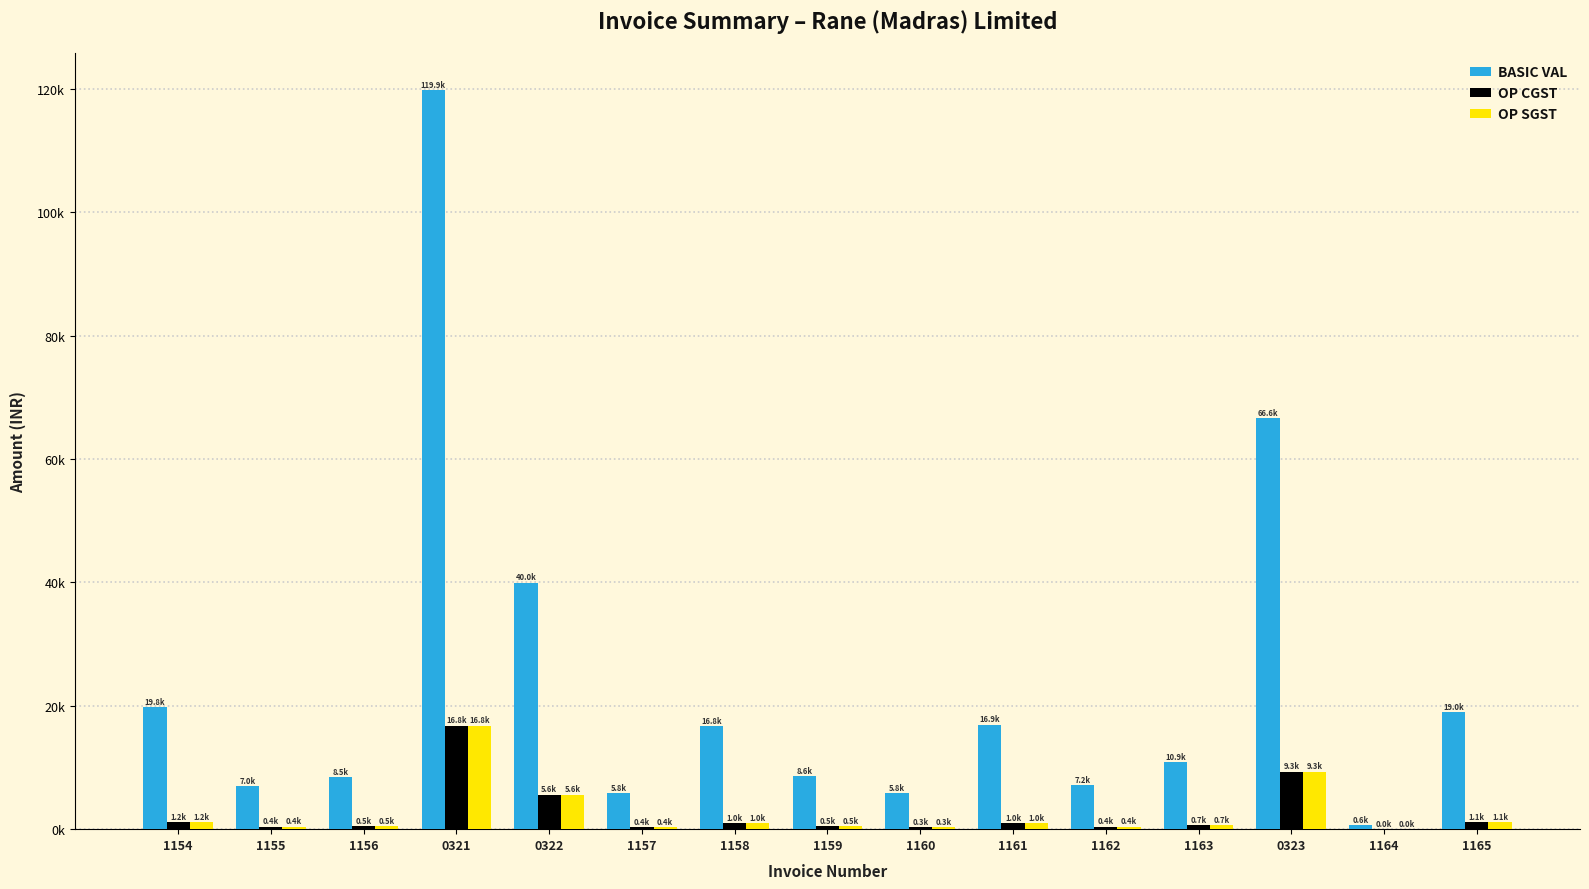

List the labels in order of BASIC VAL value, smallest first.

1164, 1160, 1157, 1155, 1162, 1156, 1159, 1163, 1158, 1161, 1165, 1154, 0322, 0323, 0321